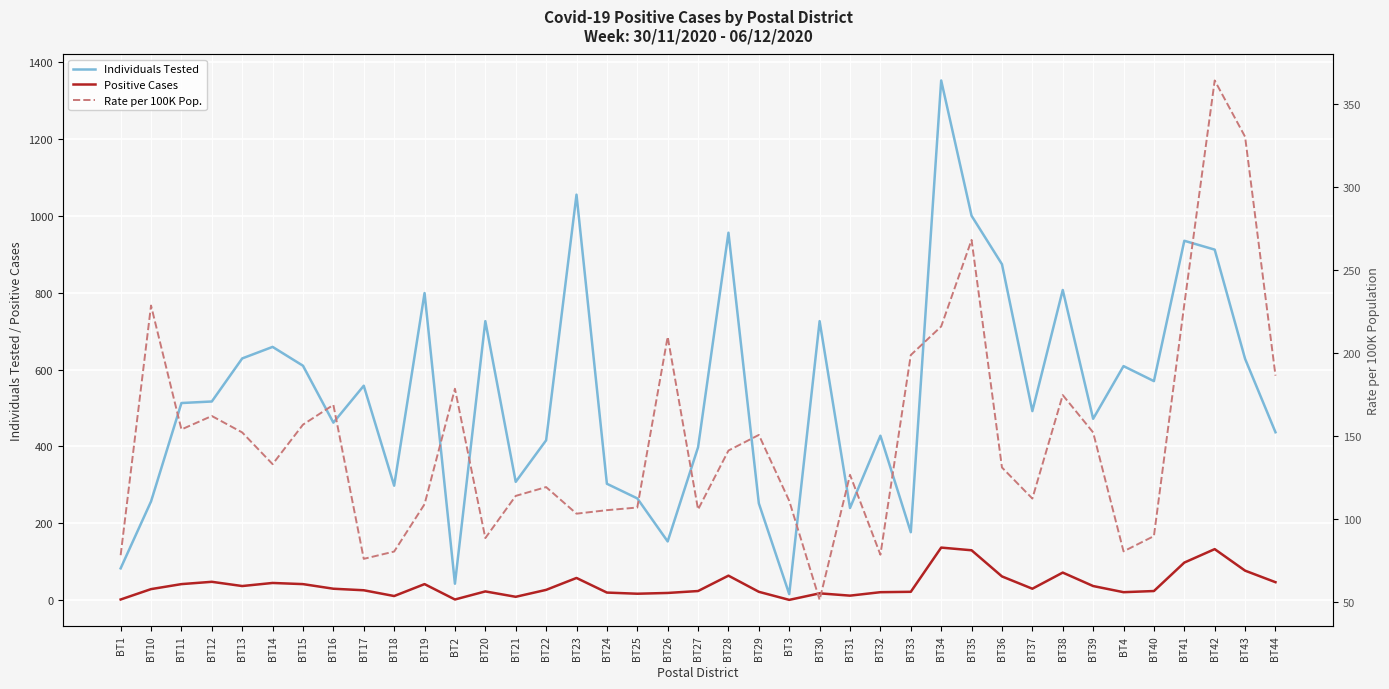

Is this an area chart (filled region under the line)?

No